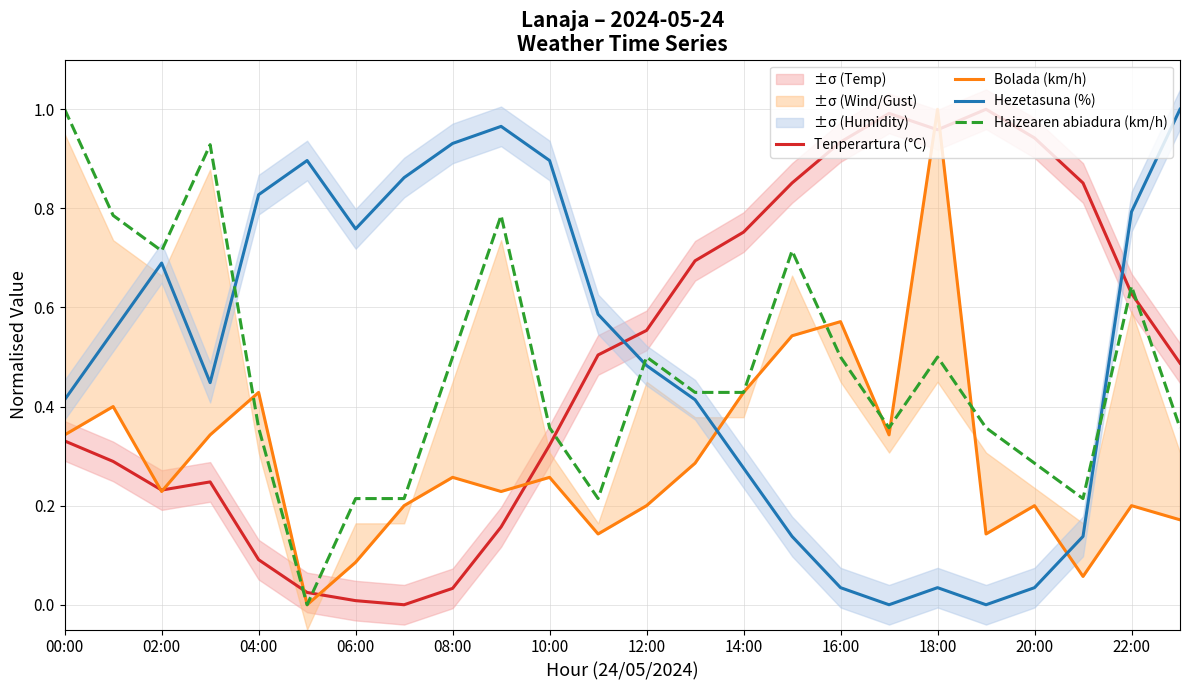

Which series has the widest spread of values?

Bolada (km/h)